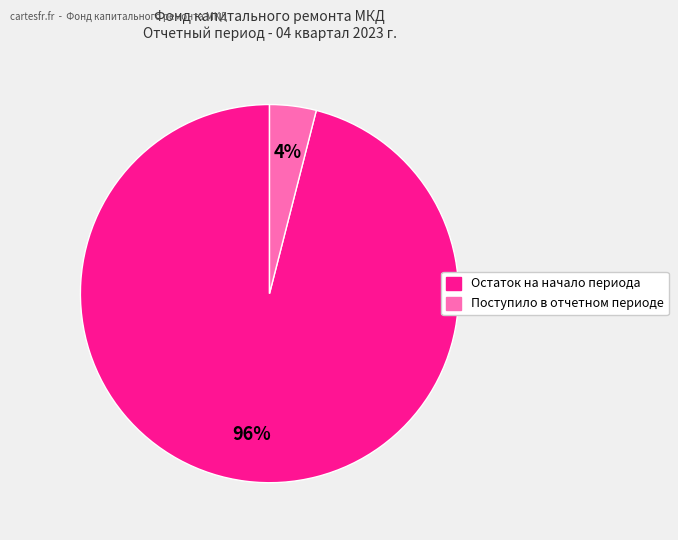

Which has a higher value, Поступило в отчетном периоде or Остаток на начало периода?

Остаток на начало периода